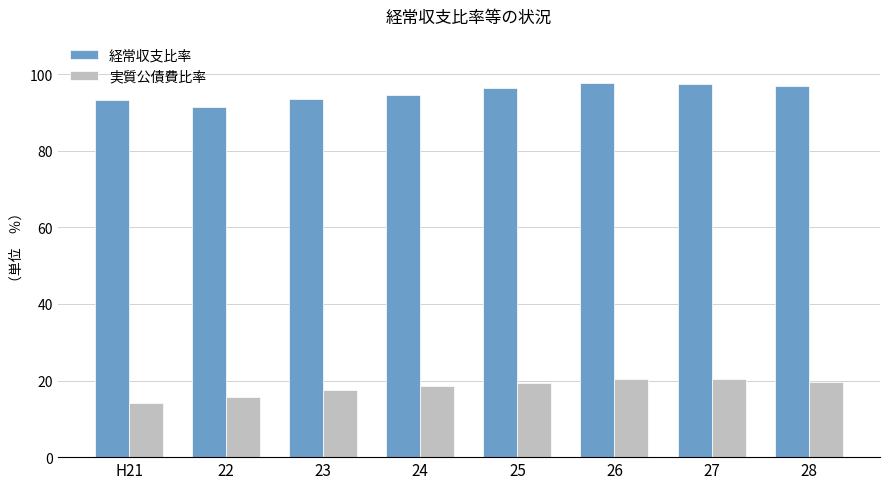

What is the maximum value for 実質公債費比率?

20.5